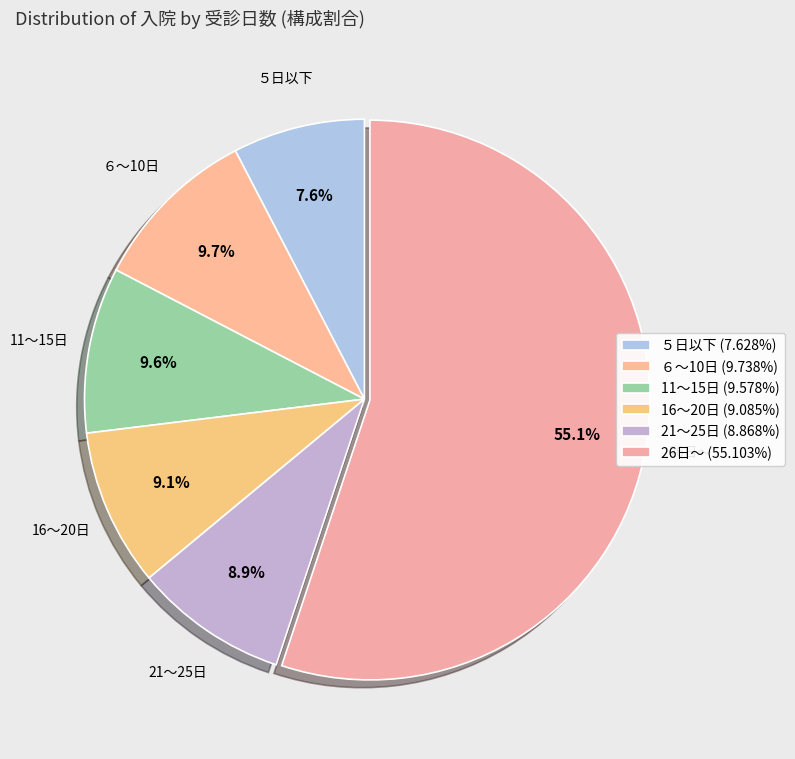

Which category has the biggest portion of the pie?

26日～